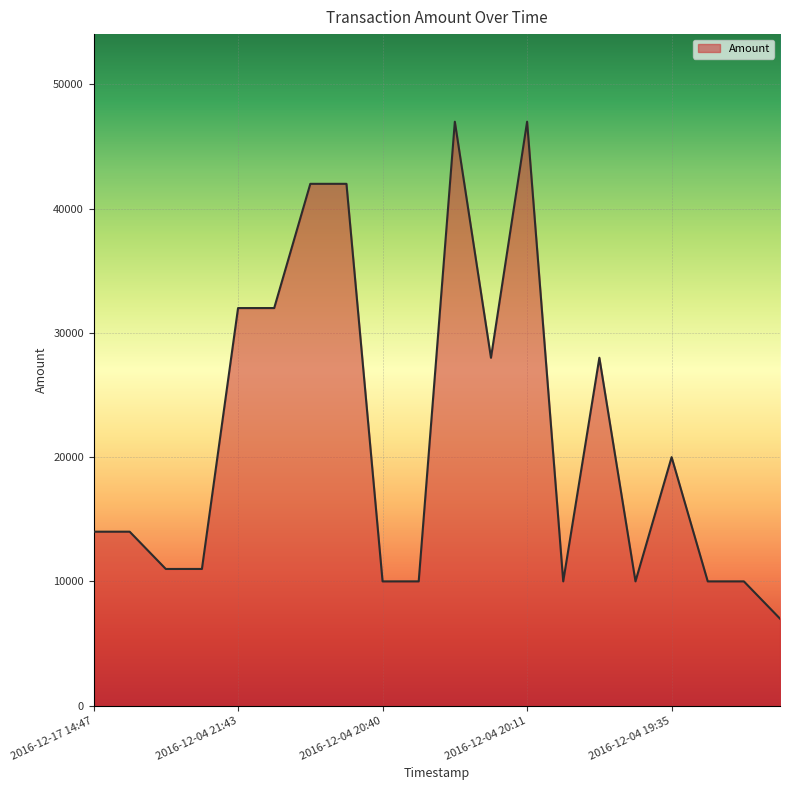

What is the smallest value displayed?

7000